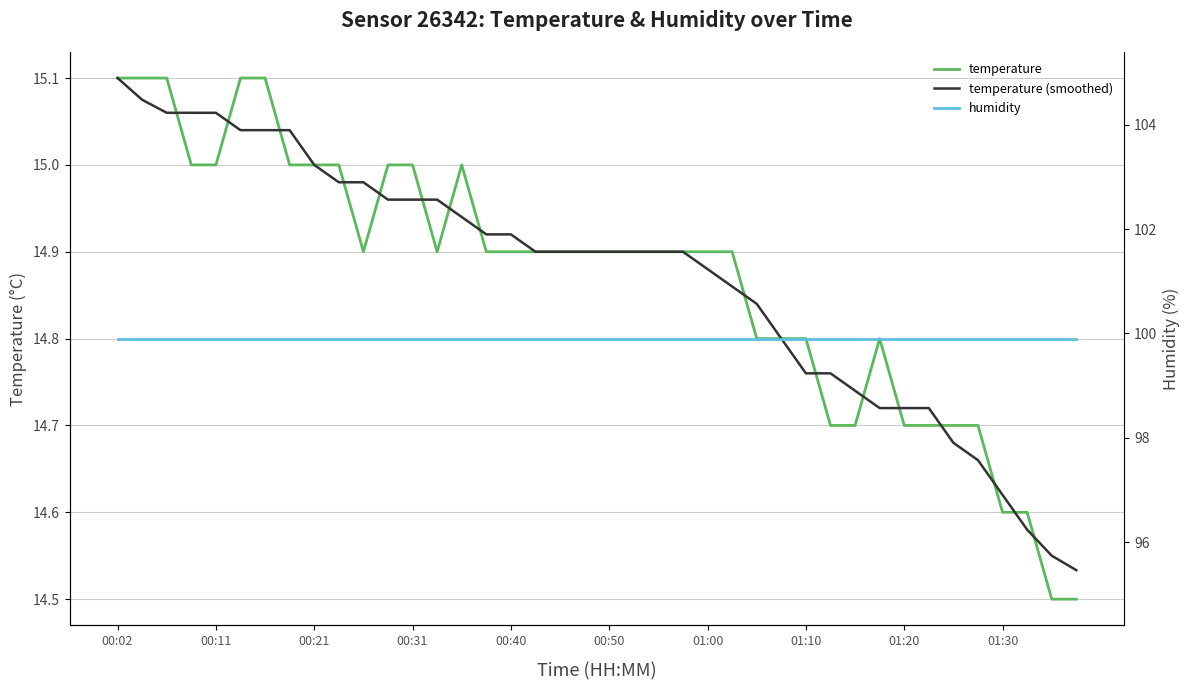

The value of humidity at 00:31 is 152.7. True or false?

False